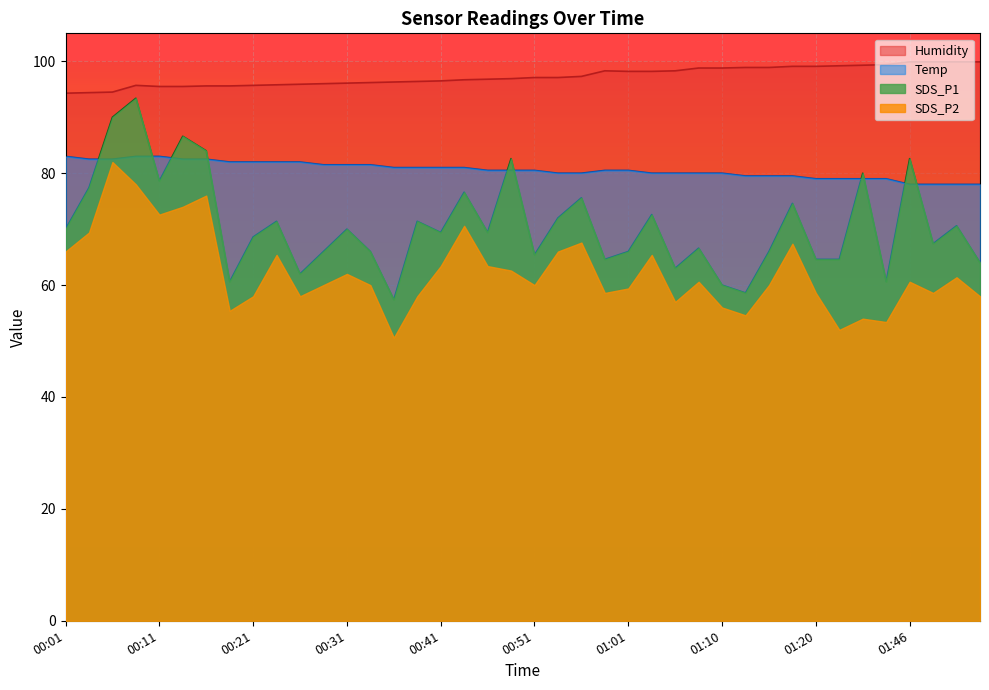

Reading right to left, what are all the values shown in this chart?

SDS_P1: 64.0	70.6	67.4	82.6	60.6	80.0	64.6	64.6	74.6	66.0	58.6	60.0	66.6	63.0	72.6	66.0	64.6	75.6	72.0	65.4	82.6	69.4	76.6	69.4	71.4	57.4	66.0	70.0	66.0	62.0	71.4	68.6	60.6	84.0	86.6	78.6	93.4	90.0	77.4	70.0
SDS_P2: 58.0	61.4	58.6	60.6	53.4	54.0	52.0	58.6	67.4	60.0	54.6	56.0	60.6	57.0	65.4	59.4	58.6	67.6	66.0	60.0	62.6	63.4	70.6	63.4	58.0	50.6	60.0	62.0	60.0	58.0	65.4	58.0	55.4	76.0	74.0	72.6	78.0	82.0	69.4	66.0
Humidity: 99.9	99.9	99.9	99.9	99.4	99.3	99.2	99.1	99.1	98.9	98.9	98.8	98.8	98.3	98.2	98.2	98.3	97.3	97.1	97.1	96.9	96.8	96.7	96.5	96.4	96.3	96.2	96.1	96.0	95.9	95.8	95.7	95.6	95.6	95.5	95.5	95.7	94.5	94.4	94.3
Temp: 78.0	78.0	78.0	78.0	79.0	79.0	79.0	79.0	79.5	79.5	79.5	80.0	80.0	80.0	80.0	80.5	80.5	80.0	80.0	80.5	80.5	80.5	81.0	81.0	81.0	81.0	81.5	81.5	81.5	82.0	82.0	82.0	82.0	82.5	82.5	83.0	83.0	82.5	82.5	83.0